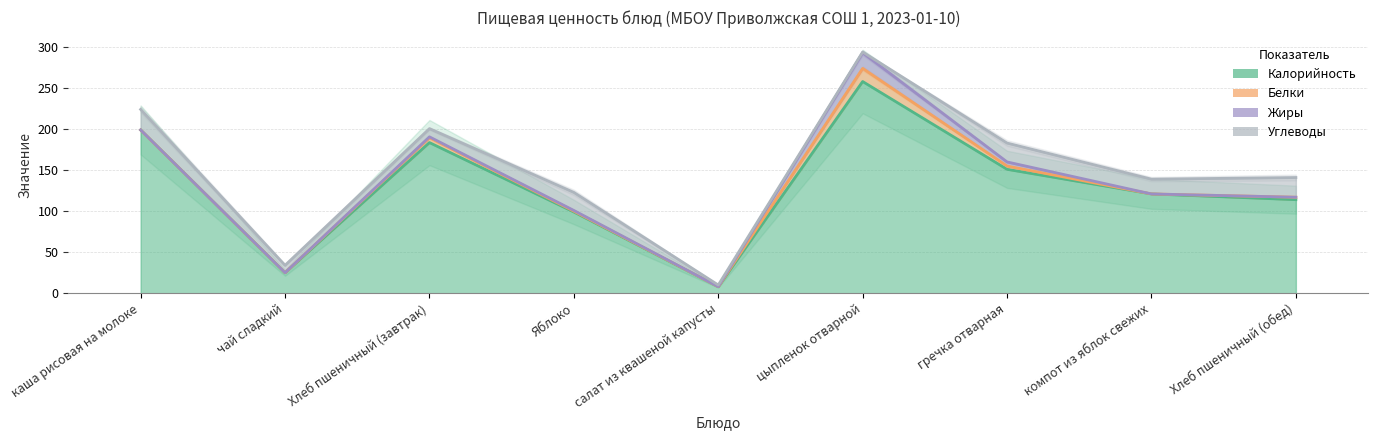

Reading left to right, transcribe all the data shown in this chart.

Калорийность: каша рисовая на молоке=199.0	чай сладкий=25.0	Хлеб пшеничный (завтрак)=183.6	Яблоко=99.0	салат из квашеной капусты=8.0	цыпленок отварной=258.0	гречка отварная=151.0	компот из яблок свежих=121.0	Хлеб пшеничный (обед)=114.0
Белки: каша рисовая на молоке=0.0	чай сладкий=0.0	Хлеб пшеничный (завтрак)=6.0	Яблоко=1.0	салат из квашеной капусты=0.0	цыпленок отварной=16.0	гречка отварная=4.0	компот из яблок свежих=0.0	Хлеб пшеничный (обед)=3.0
Жиры: каша рисовая на молоке=0.0	чай сладкий=0.0	Хлеб пшеничный (завтрак)=1.0	Яблоко=0.9	салат из квашеной капусты=0.0	цыпленок отварной=19.0	гречка отварная=5.0	компот из яблок свежих=0.0	Хлеб пшеничный (обед)=0.0
Углеводы: каша рисовая на молоке=25.0	чай сладкий=9.0	Хлеб пшеничный (завтрак)=10.0	Яблоко=22.0	салат из квашеной капусты=2.0	цыпленок отварной=1.0	гречка отварная=23.0	компот из яблок свежих=18.0	Хлеб пшеничный (обед)=24.0